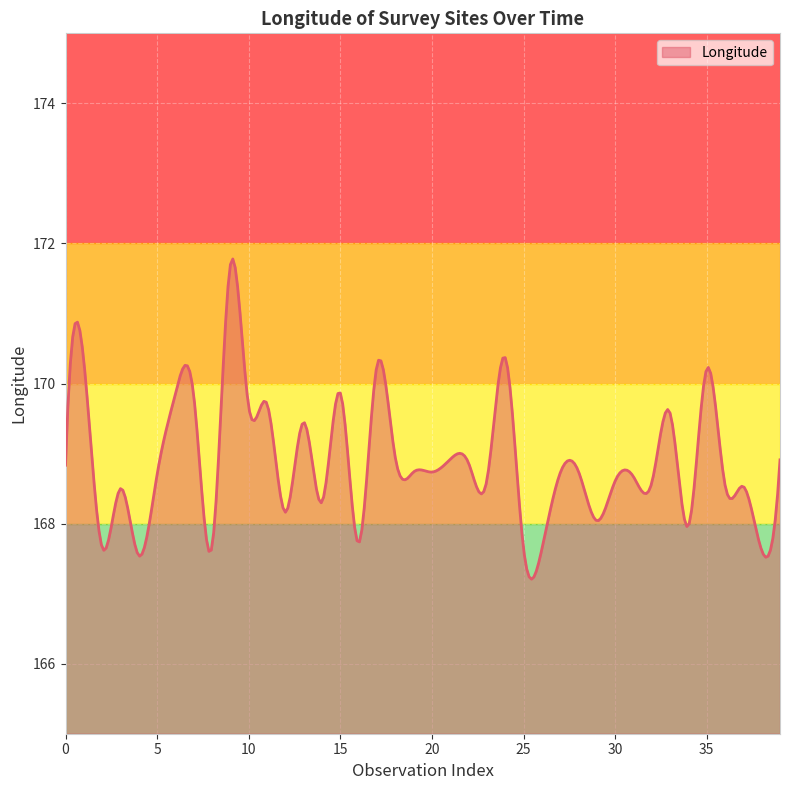

What is the difference between the maximum and minimum values?

4.6